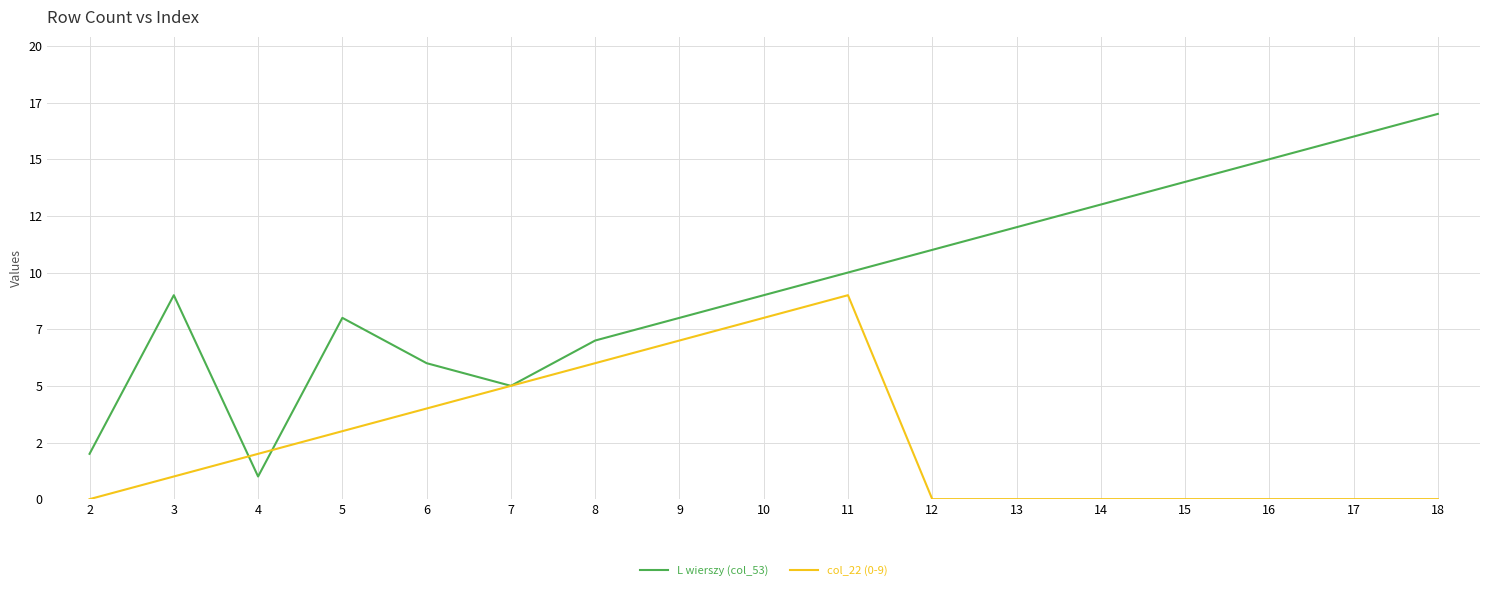

At 6, list the series in order from largest to smallest.

L wierszy (col_53), col_22 (0-9)